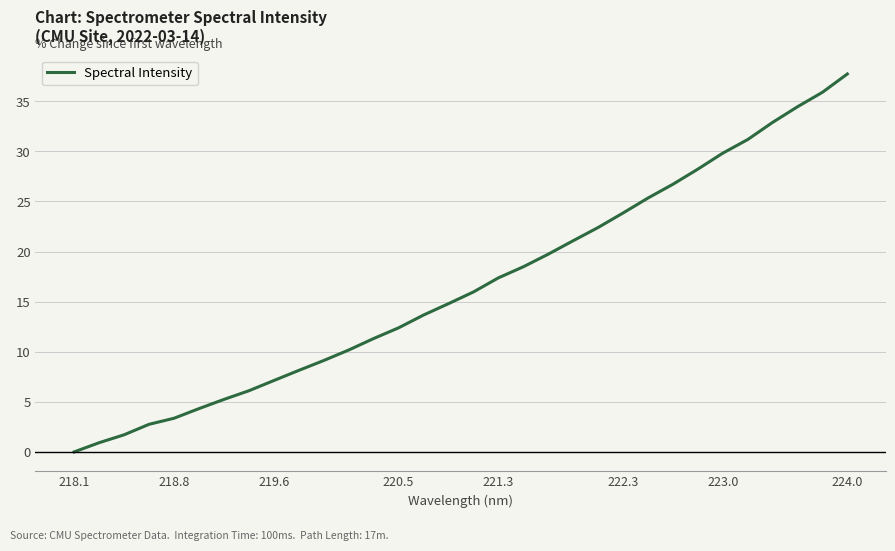

What is the greatest value displayed?

37.7